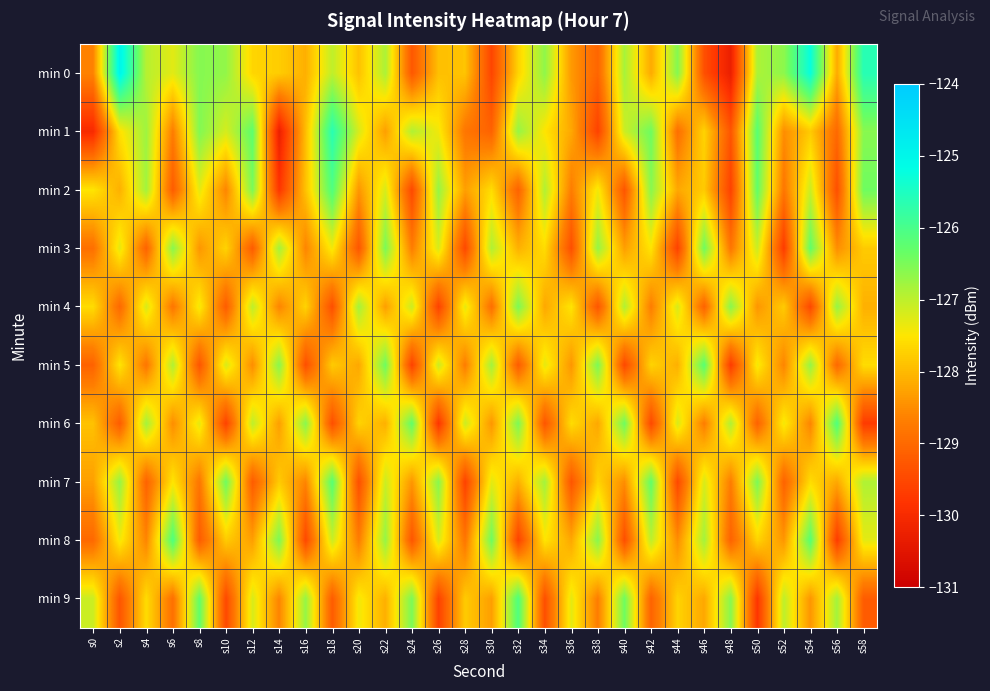

Reading left to right, extract all data points from this chart.

min 0: s0=-128.6	s2=-125.0	s4=-126.9	s6=-127.3	s8=-126.6	s10=-126.7	s12=-127.7	s14=-127.8	s16=-128.1	s18=-127.0	s20=-127.9	s22=-126.9	s24=-129.3	s26=-127.9	s28=-127.9	s30=-129.5	s32=-127.7	s34=-126.7	s36=-128.4	s38=-129.1	s40=-126.8	s42=-128.2	s44=-126.6	s46=-129.4	s48=-130.3	s50=-126.9	s52=-126.6	s54=-125.3	s56=-128.2	s58=-125.6
min 1: s0=-130.0	s2=-127.6	s4=-126.8	s6=-128.7	s8=-126.6	s10=-127.2	s12=-126.3	s14=-130.3	s16=-128.0	s18=-125.6	s20=-127.2	s22=-128.3	s24=-126.9	s26=-127.4	s28=-128.8	s30=-129.1	s32=-126.7	s34=-127.5	s36=-128.2	s38=-129.6	s40=-127.1	s42=-126.4	s44=-128.9	s46=-127.7	s48=-129.3	s50=-126.2	s52=-128.5	s54=-127.8	s56=-129.0	s58=-126.6
min 2: s0=-127.5	s2=-128.1	s4=-126.8	s6=-129.2	s8=-127.3	s10=-128.6	s12=-126.5	s14=-129.8	s16=-127.9	s18=-126.1	s20=-128.4	s22=-127.2	s24=-129.5	s26=-126.7	s28=-128.3	s30=-127.6	s32=-129.1	s34=-126.9	s36=-128.7	s38=-127.4	s40=-129.3	s42=-126.6	s44=-128.2	s46=-127.8	s48=-129.6	s50=-126.3	s52=-128.8	s54=-127.1	s56=-129.4	s58=-126.4
min 3: s0=-128.9	s2=-127.3	s4=-129.1	s6=-126.6	s8=-128.4	s10=-127.7	s12=-129.2	s14=-126.8	s16=-128.6	s18=-127.4	s20=-129.3	s22=-126.5	s24=-128.7	s26=-127.2	s28=-129.5	s30=-126.9	s32=-128.1	s34=-127.6	s36=-129.4	s38=-126.7	s40=-128.3	s42=-127.5	s44=-129.6	s46=-126.4	s48=-128.8	s50=-127.1	s52=-129.7	s54=-126.3	s56=-128.5	s58=-127.8
min 4: s0=-127.6	s2=-129.0	s4=-127.2	s6=-128.8	s8=-127.4	s10=-129.2	s12=-127.0	s14=-128.6	s16=-127.7	s18=-129.4	s20=-126.8	s22=-128.3	s24=-127.1	s26=-129.6	s28=-127.3	s30=-128.9	s32=-126.5	s34=-128.2	s36=-127.5	s38=-129.3	s40=-126.9	s42=-128.7	s44=-127.2	s46=-129.1	s48=-126.6	s50=-128.4	s52=-127.8	s54=-129.5	s56=-126.7	s58=-128.1
min 5: s0=-129.1	s2=-127.5	s4=-128.8	s6=-126.9	s8=-129.3	s10=-127.2	s12=-128.5	s14=-126.6	s16=-129.4	s18=-127.8	s20=-128.2	s22=-126.4	s24=-129.6	s26=-127.1	s28=-128.7	s30=-126.8	s32=-129.2	s34=-127.3	s36=-128.4	s38=-126.5	s40=-129.5	s42=-127.7	s44=-128.1	s46=-126.2	s48=-129.7	s50=-127.4	s52=-128.6	s54=-126.7	s56=-129.0	s58=-127.6
min 6: s0=-127.9	s2=-129.2	s4=-126.8	s6=-128.5	s8=-127.3	s10=-129.6	s12=-127.0	s14=-128.3	s16=-126.6	s18=-129.4	s20=-127.7	s22=-128.1	s24=-126.3	s26=-129.8	s28=-127.1	s30=-128.4	s32=-126.5	s34=-129.3	s36=-127.6	s38=-128.2	s40=-126.4	s42=-129.5	s44=-127.2	s46=-128.7	s48=-126.9	s50=-129.1	s52=-127.4	s54=-128.6	s56=-126.1	s58=-129.7
min 7: s0=-128.3	s2=-126.7	s4=-129.1	s6=-127.5	s8=-128.8	s10=-126.4	s12=-129.2	s14=-127.8	s16=-128.6	s18=-126.2	s20=-129.4	s22=-127.1	s24=-128.4	s26=-126.6	s28=-129.6	s30=-127.3	s32=-128.1	s34=-126.8	s36=-129.3	s38=-127.7	s40=-128.5	s42=-126.3	s44=-129.5	s46=-127.2	s48=-128.7	s50=-126.5	s52=-129.1	s54=-127.6	s56=-128.2	s58=-126.9
min 8: s0=-129.0	s2=-127.4	s4=-128.6	s6=-126.1	s8=-129.2	s10=-127.8	s12=-128.3	s14=-126.5	s16=-129.5	s18=-127.1	s20=-128.7	s22=-126.7	s24=-129.3	s26=-127.2	s28=-128.8	s30=-126.4	s32=-129.6	s34=-127.5	s36=-128.2	s38=-126.6	s40=-129.4	s42=-127.0	s44=-128.5	s46=-126.8	s48=-129.1	s50=-127.7	s52=-128.4	s54=-126.2	s56=-129.7	s58=-127.3
min 9: s0=-127.1	s2=-129.3	s4=-127.6	s6=-128.9	s8=-126.3	s10=-129.5	s12=-127.2	s14=-128.6	s16=-126.7	s18=-129.2	s20=-127.4	s22=-128.1	s24=-126.5	s26=-129.6	s28=-127.8	s30=-128.3	s32=-126.1	s34=-129.4	s36=-127.3	s38=-128.7	s40=-126.4	s42=-129.1	s44=-127.7	s46=-128.2	s48=-126.6	s50=-129.8	s52=-127.0	s54=-128.4	s56=-126.8	s58=-129.2